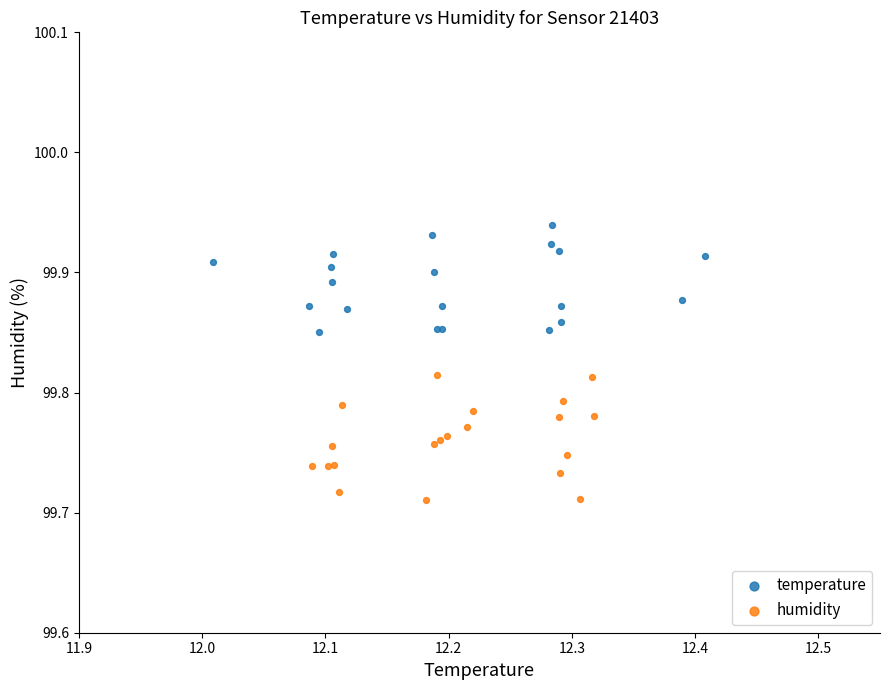

What are all the series names shown in the legend?

temperature, humidity